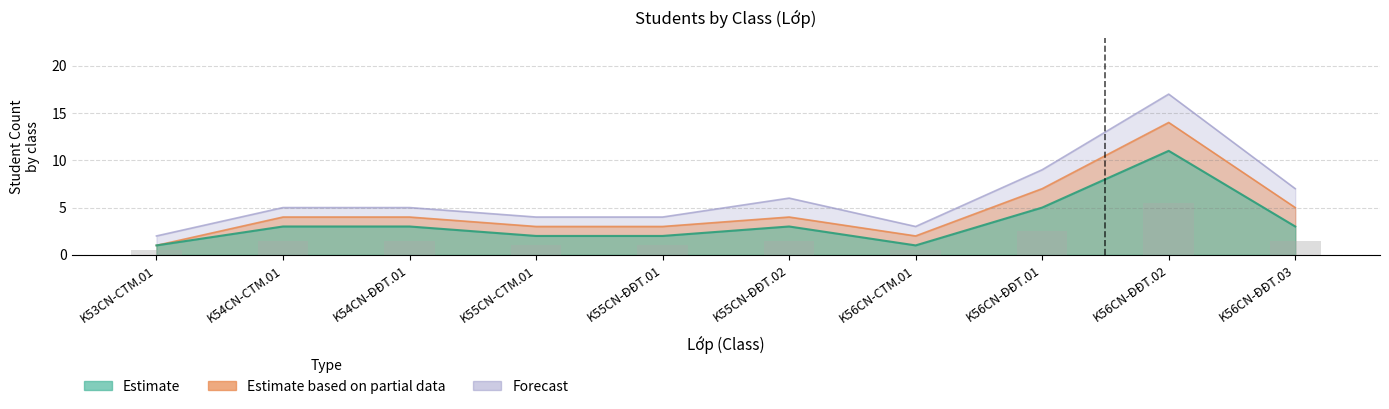

Where does the Estimate based on partial data series first go above 4?

K56CN-ĐĐT.01